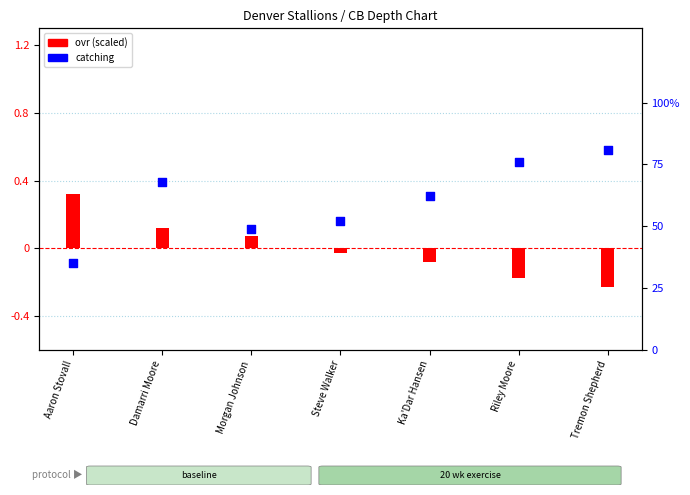

At which category is the sum across all series the highest?

Tremon Shepherd